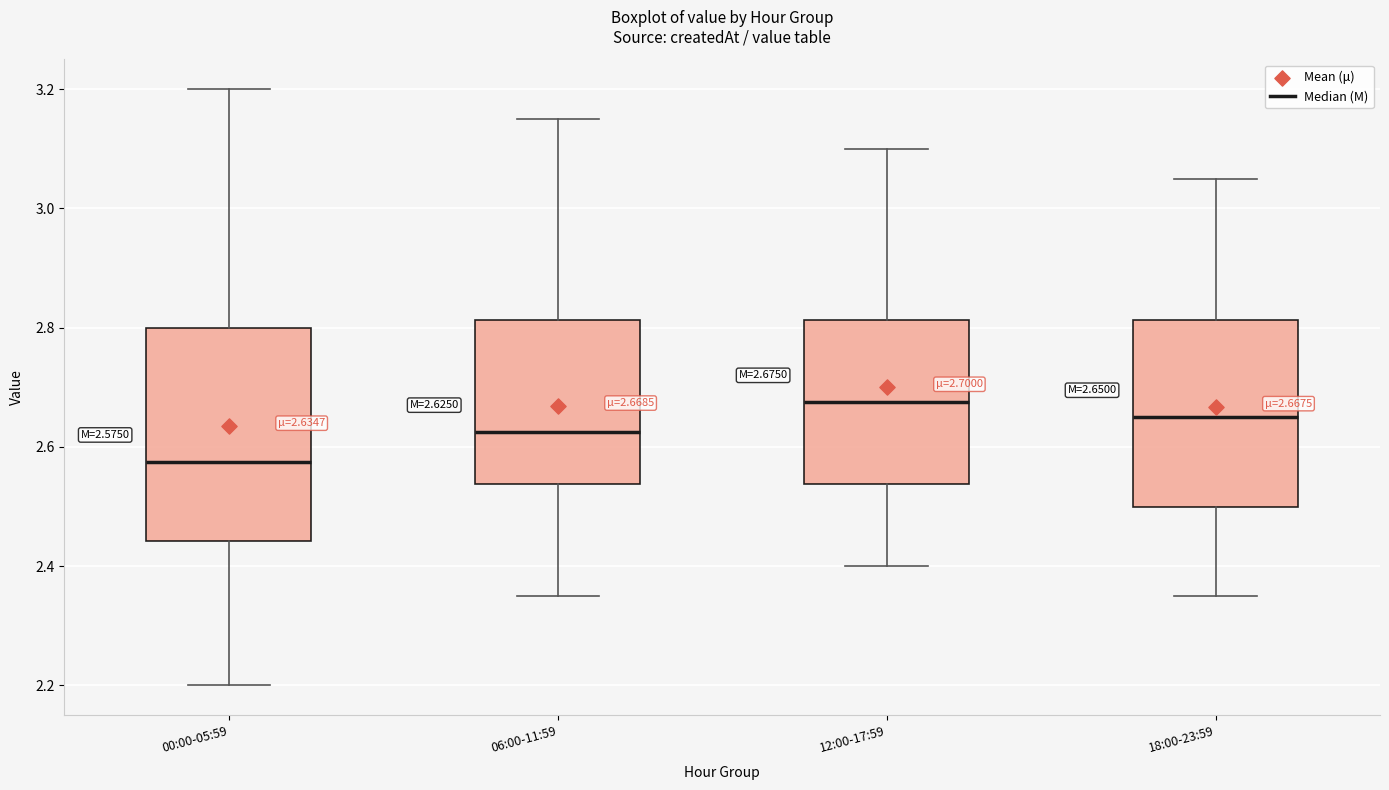

Which box is the tallest, from its lower edge to its upper edge?

00:00-05:59